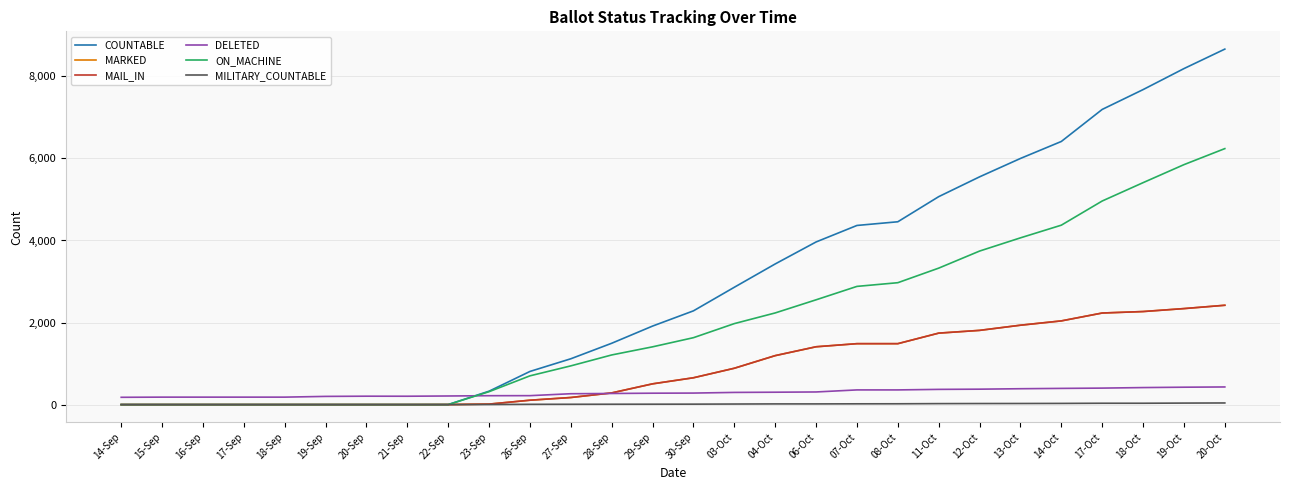

Between 18-Sep and 20-Oct, which series saw the biggest shift?

COUNTABLE